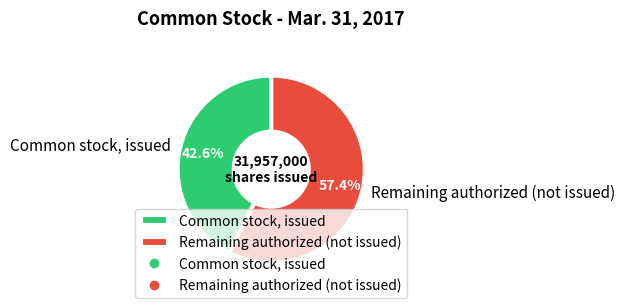

Does Common stock, issued represent more than half of the total?

No